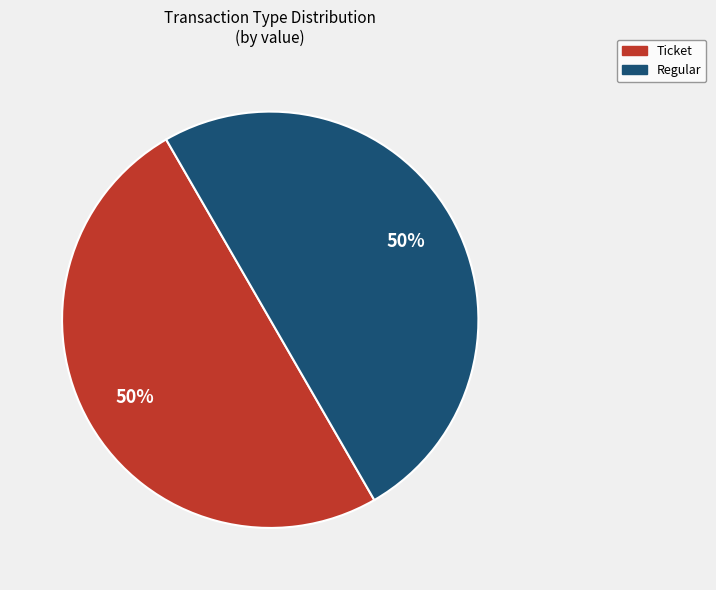

To the nearest percent, what is the average slice percentage?

50%